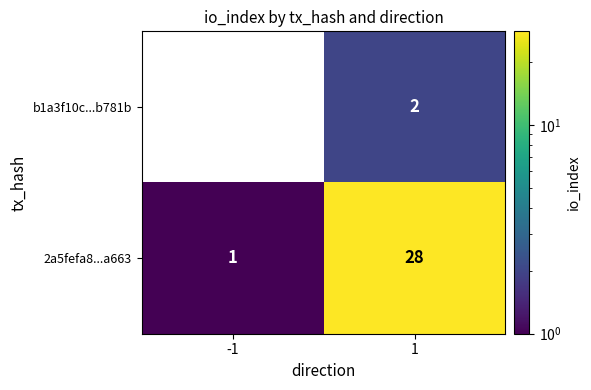

What is the difference between the maximum and minimum values in the 2a5fefa8...a663 series?

27